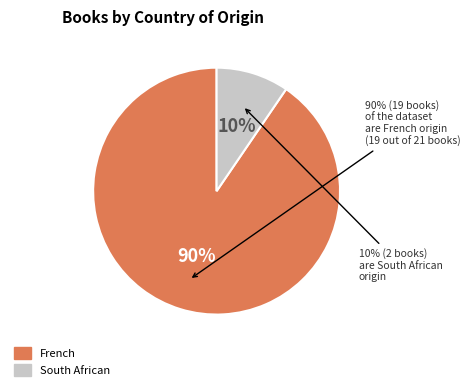

How much of the chart is everything except French?

9.5%